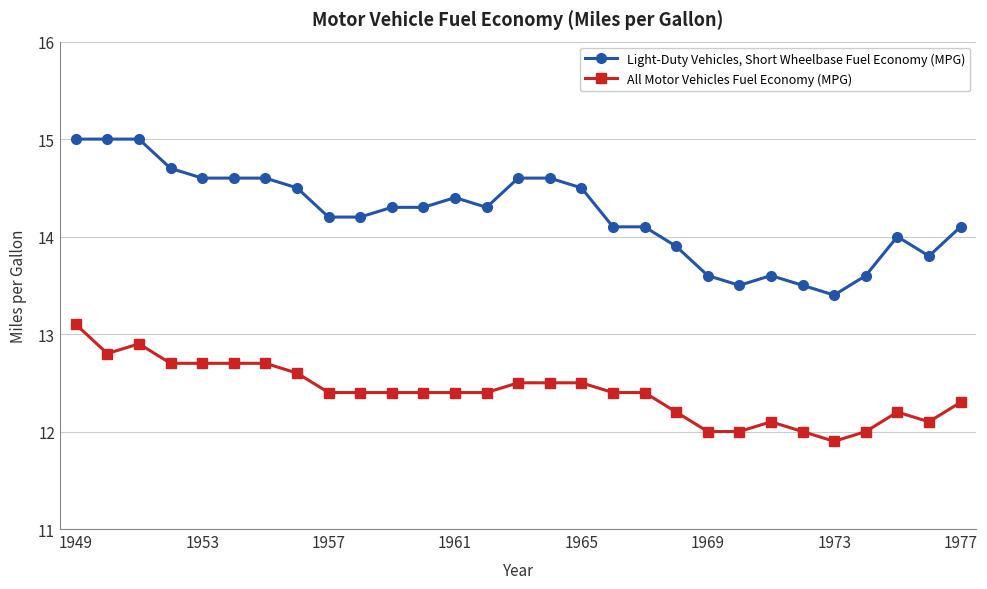

True or false: All Motor Vehicles Fuel Economy (MPG) and Light-Duty Vehicles, Short Wheelbase Fuel Economy (MPG) intersect in this chart.

False